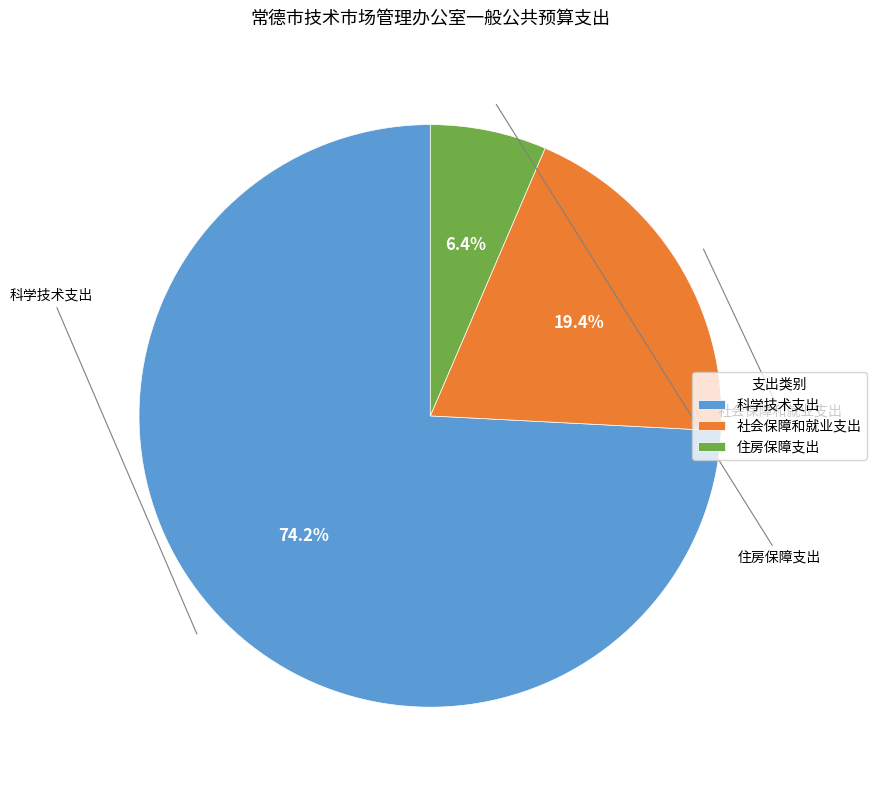

Is it true that 科学技术支出 is 74% of the pie?

True